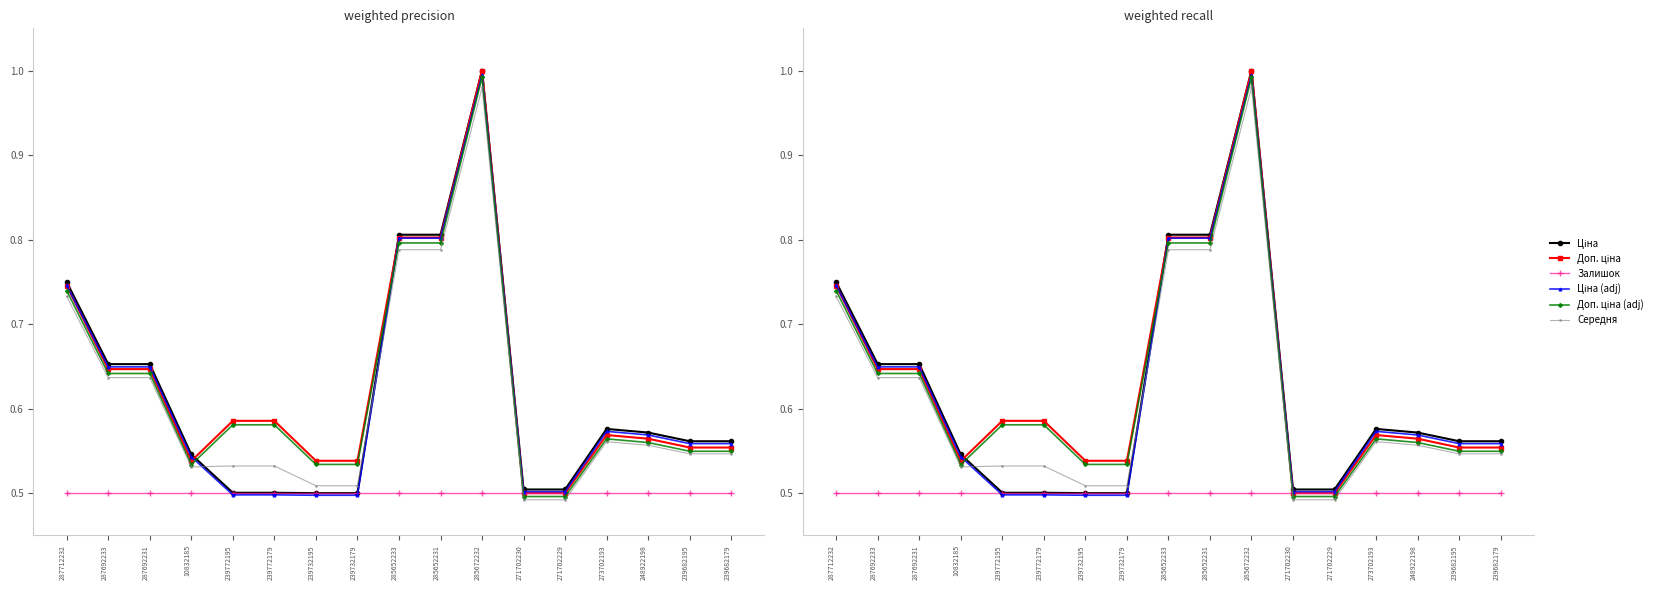

What is the difference between the Середня values at 239732195 and 273702193?

0.1